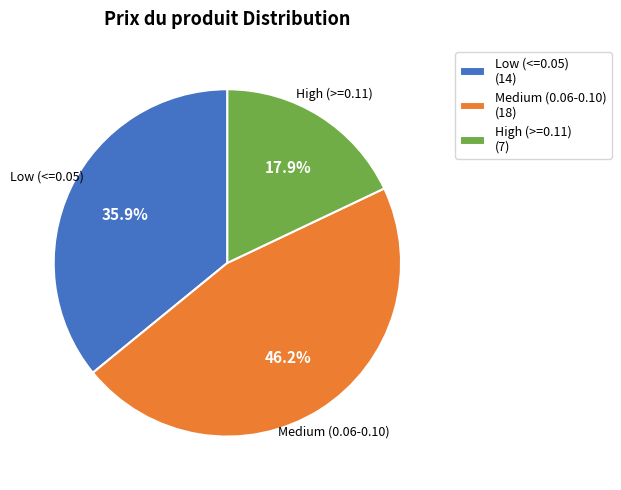

Is there any slice that represents more than half of the pie?

No